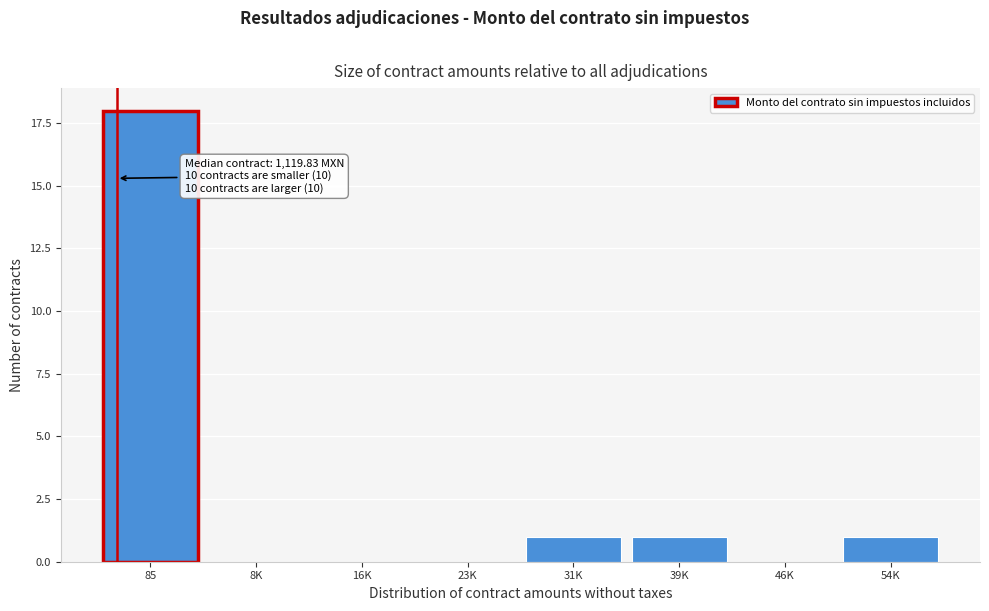

Reading right to left, what are all the values shown in this chart?

54K=1	46K=0	39K=1	31K=1	23K=0	16K=0	8K=0	85=18